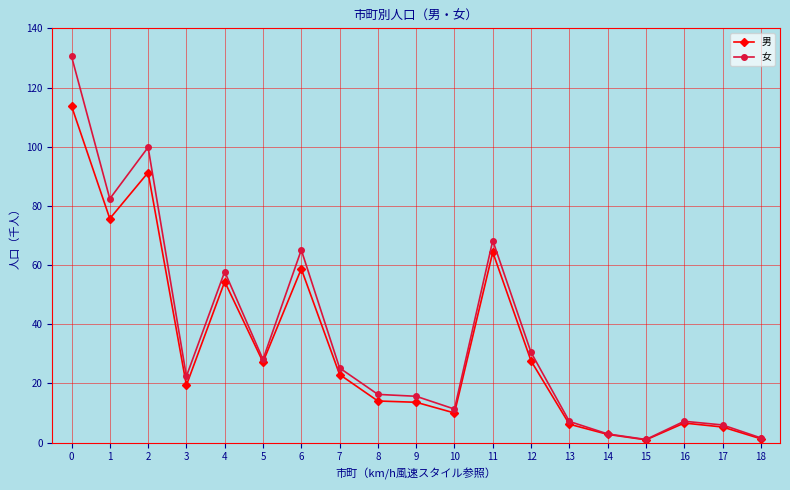

Rank the series by their maximum value, from lowest to highest.

男, 女